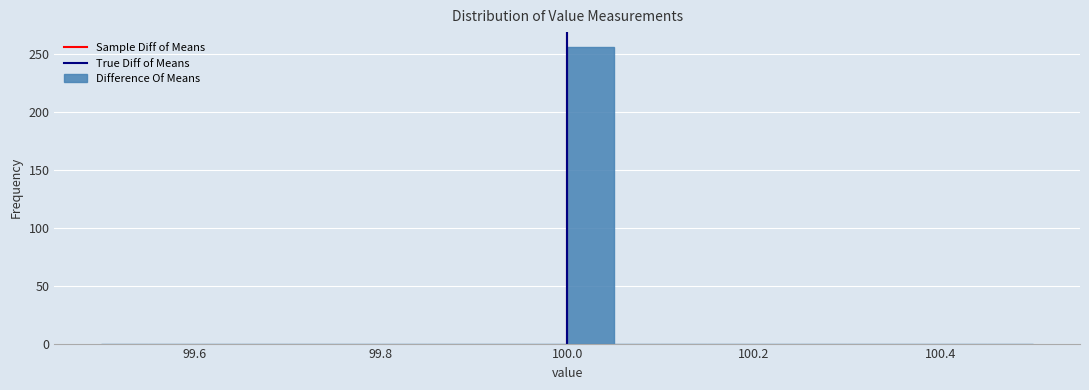

Around what value on the x-axis is the tallest bar? Give the approximate position of its centre, as read against the axis.

100.02